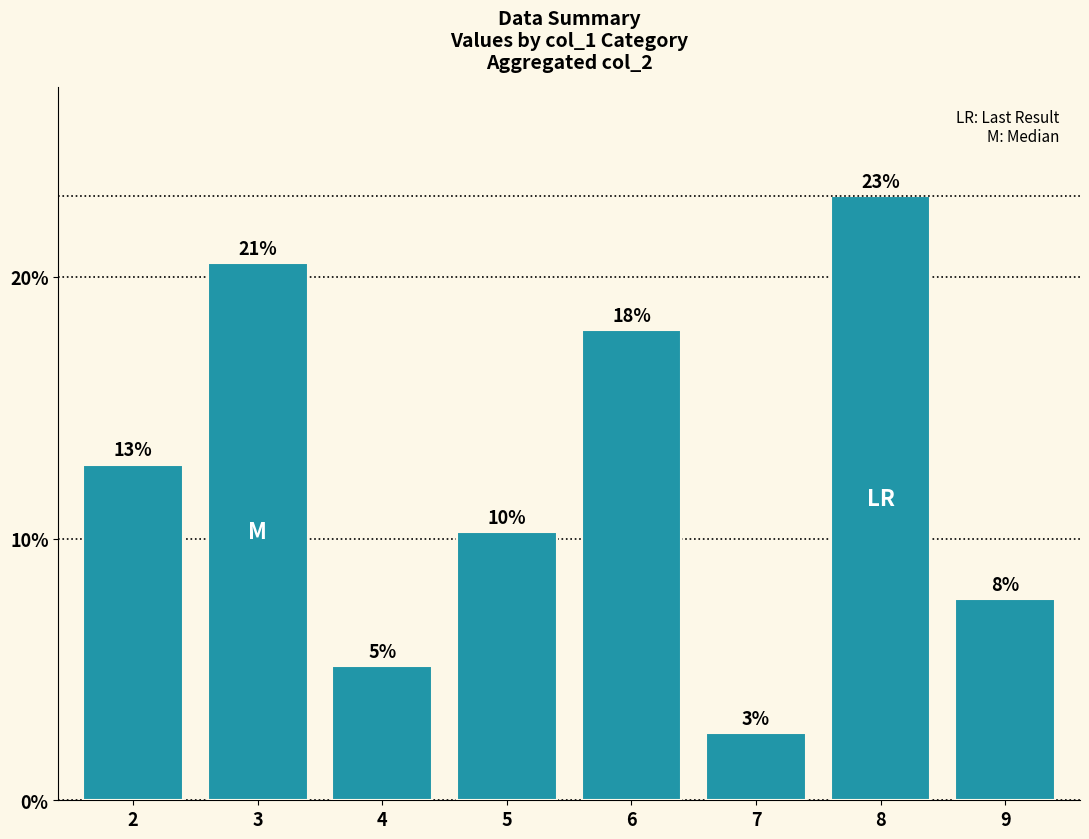

Count the number of categories in the chart.

8